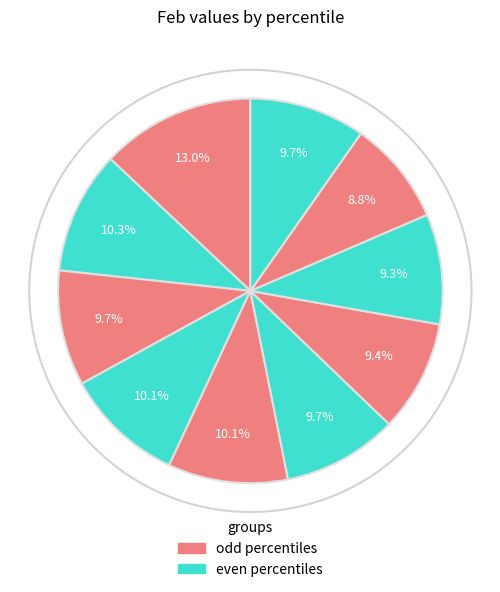

Count the number of slices in the pie.

10